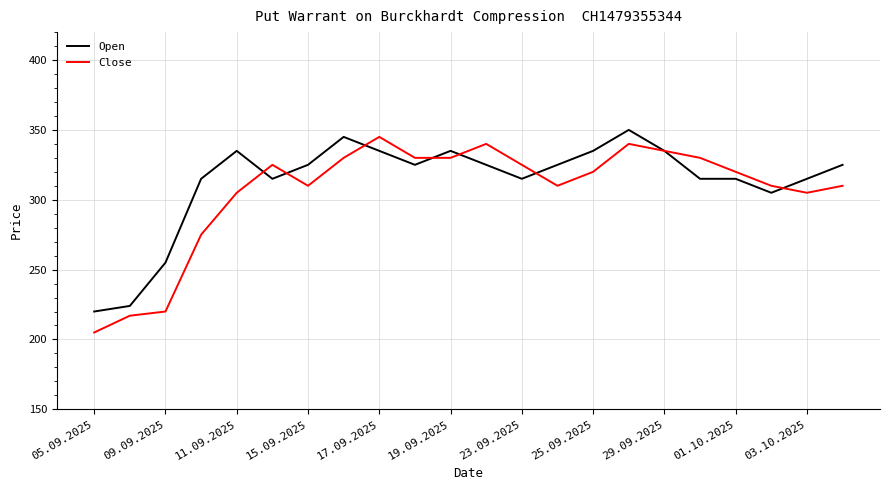

At how many categories does at least one series exceed 343?

3